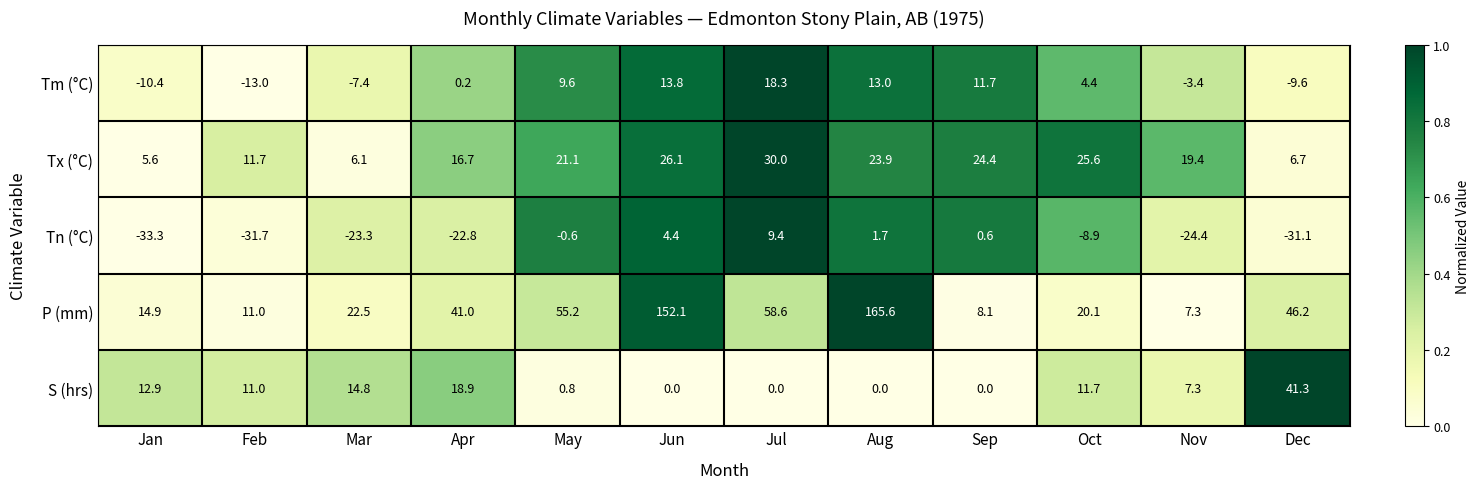

What is the sum of the Tm (°C) values at May and Jan?

-0.8